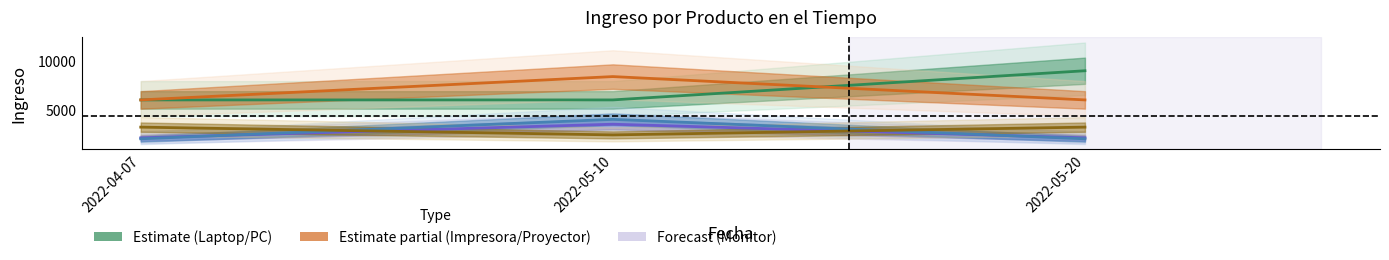

What position from the left is 2022-05-20?

3